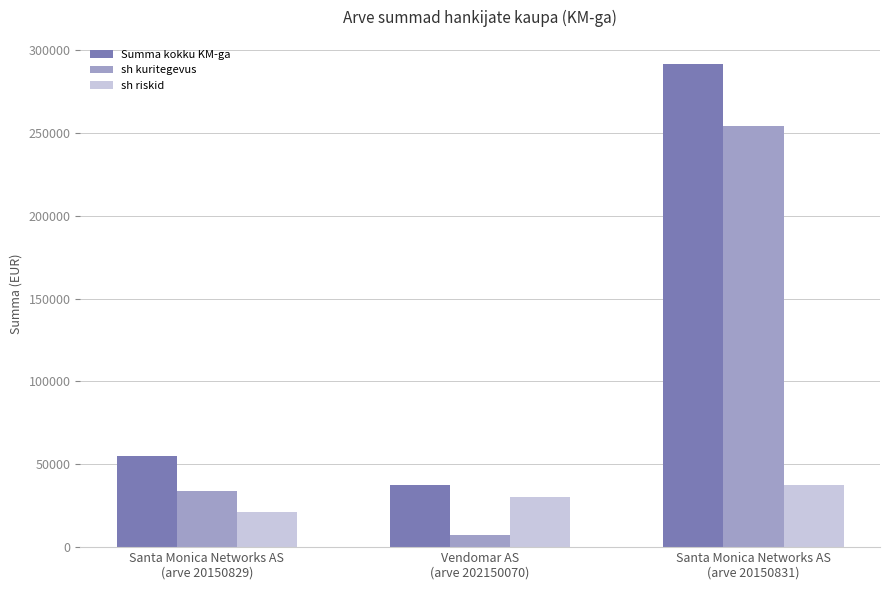

At how many categories does at least one series exceed 262793?

1